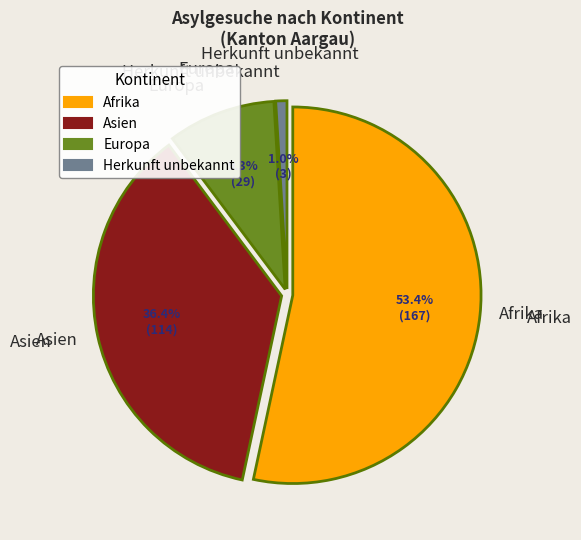

True or false: Europa accounts for 3% of the total.

False